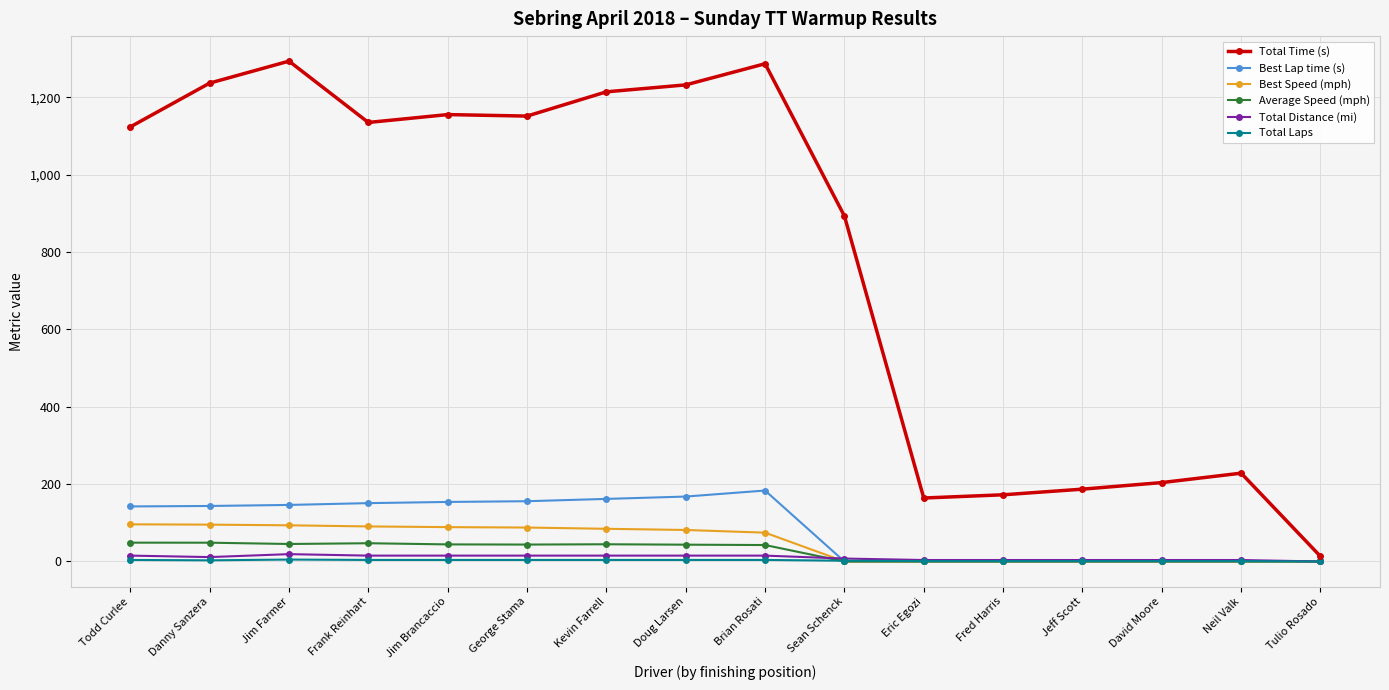

What is the maximum value for Best Lap time (s)?

183.5